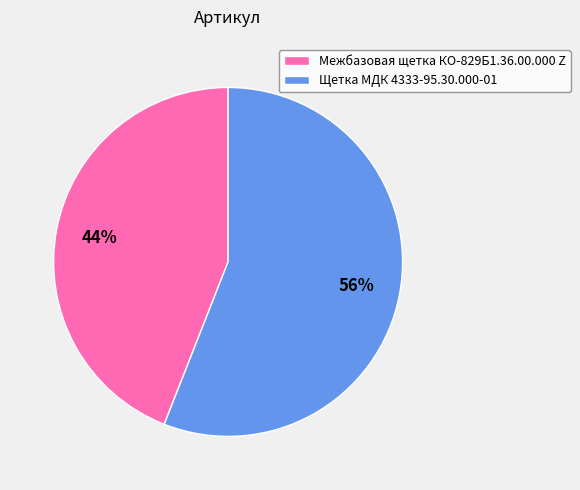

Is the sum of Межбазовая щетка КО-829Б1.36.00.000 Z and Щетка МДК 4333-95.30.000-01 greater than half?

Yes